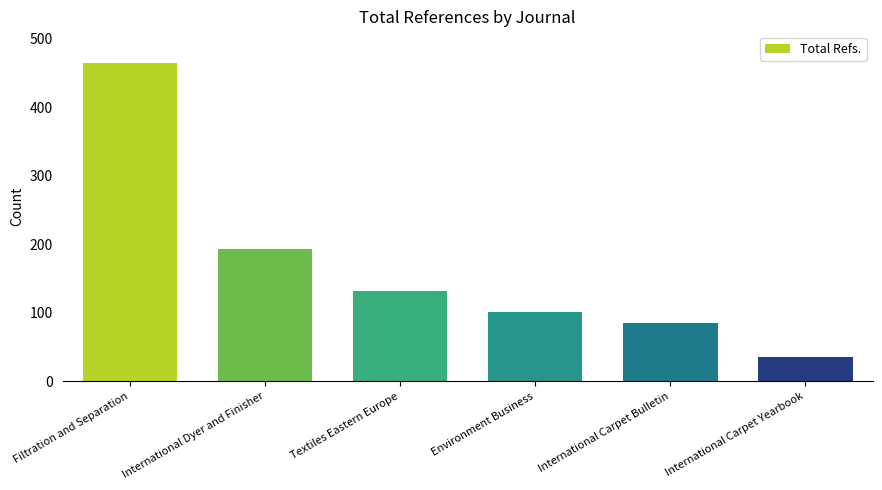

Between Environment Business and Filtration and Separation, which is larger?

Filtration and Separation